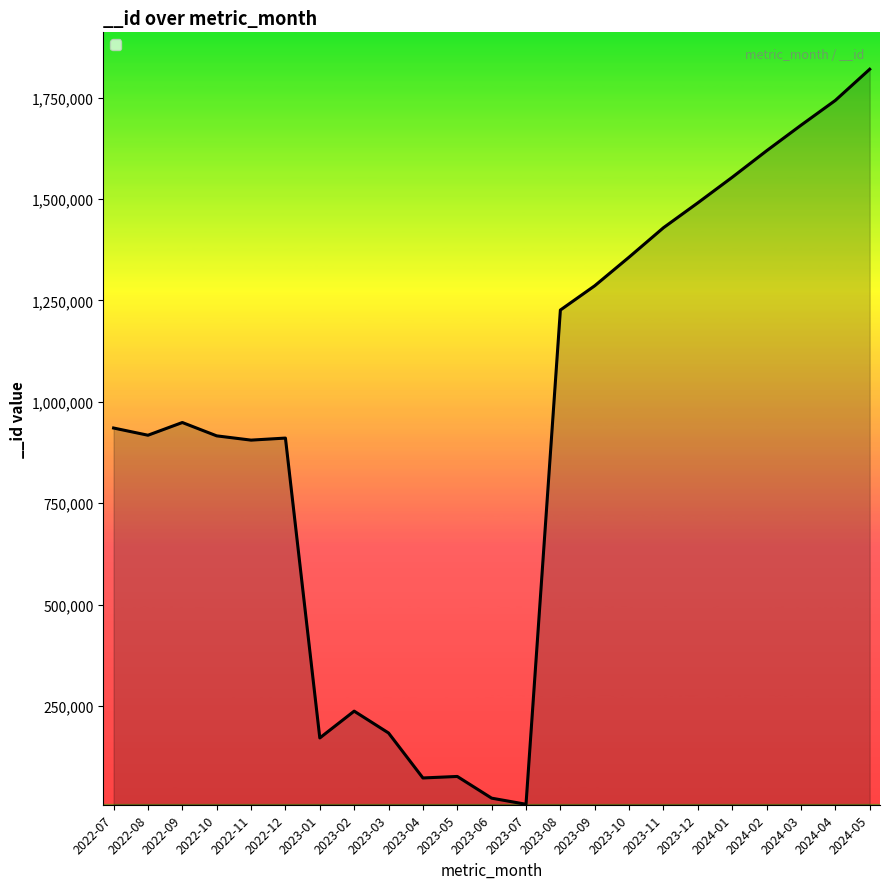

The chart shows a value of 76317 at 2023-05. True or false?

True